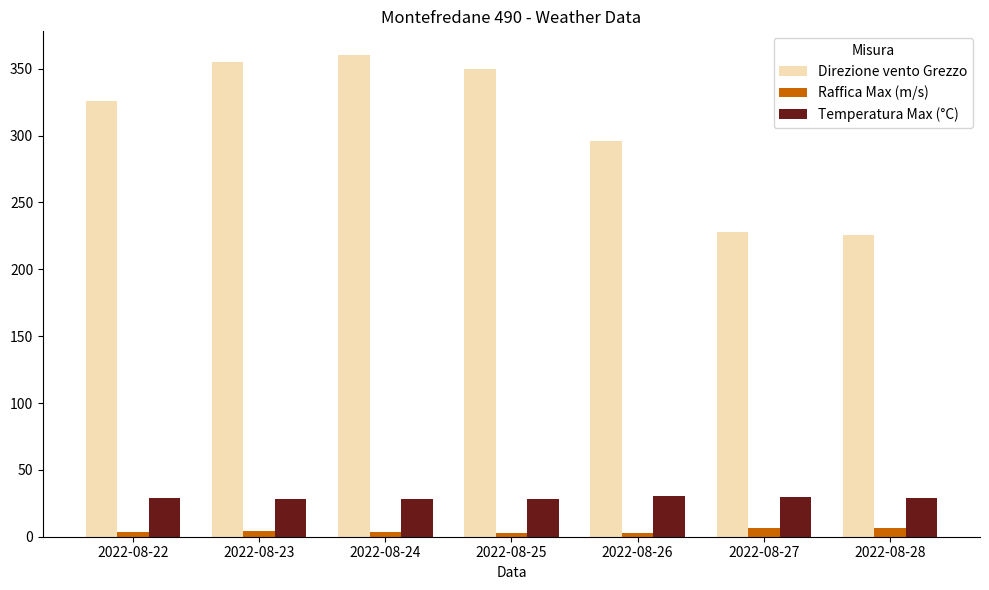

Is the value of Raffica Max (m/s) at 2022-08-22 greater than the value of Temperatura Max (°C) at 2022-08-27?

No